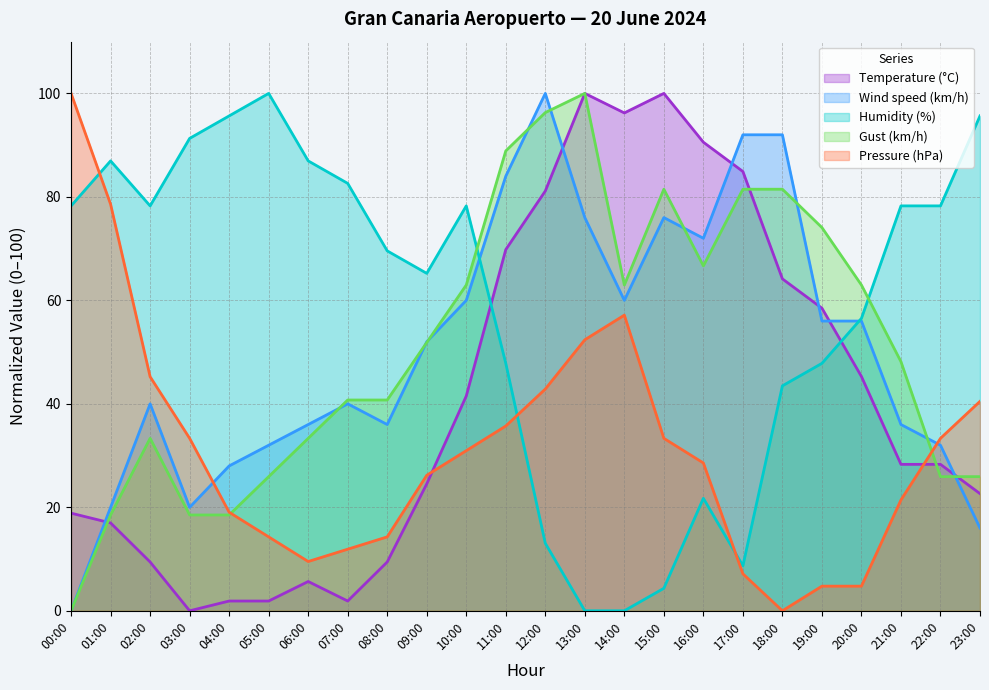

Which series has the largest range (max minus min)?

Temperature (°C)